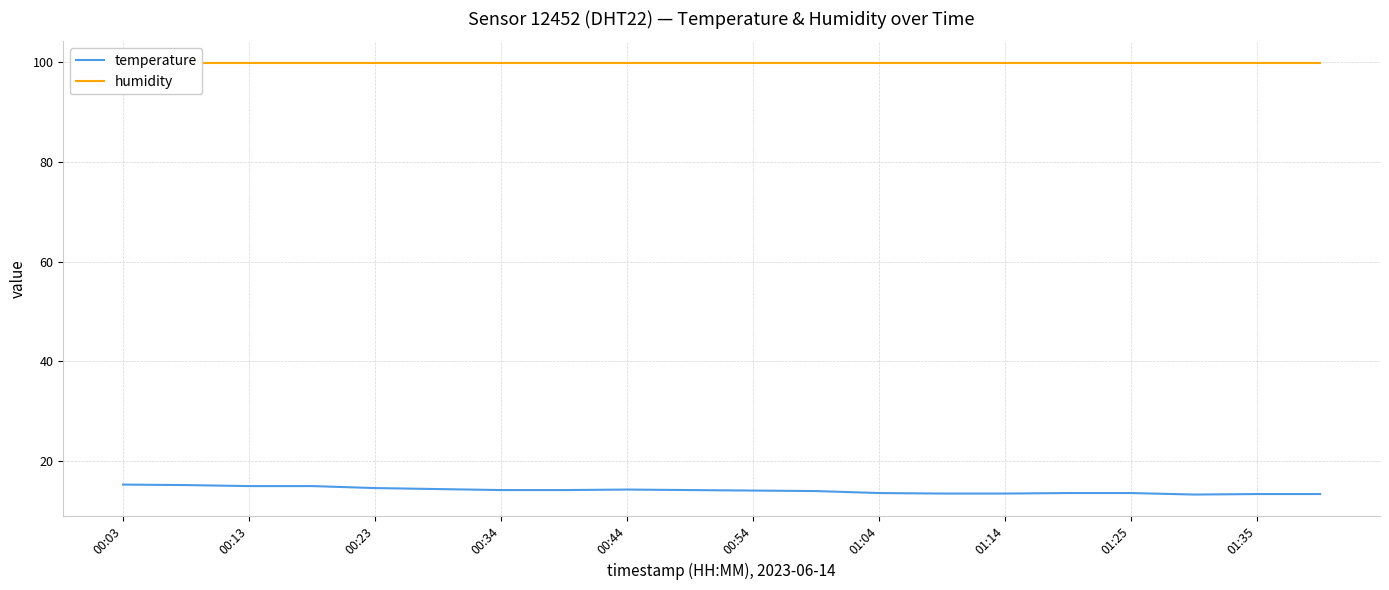

The temperature series shows 18.3 at 01:35. True or false?

False